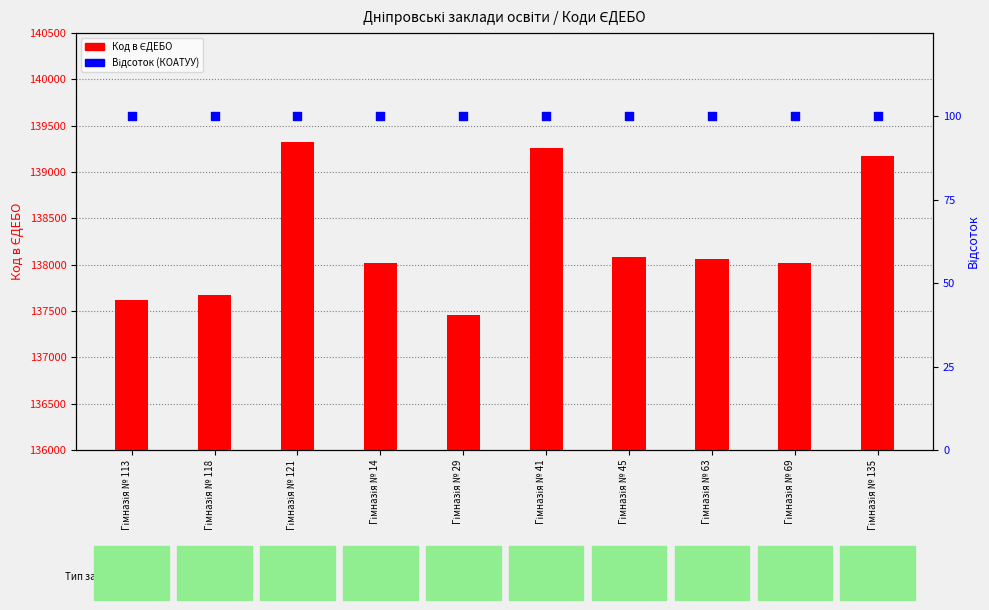

Which series reaches the minimum Y coordinate?

Відсоток (КОАТУУ)